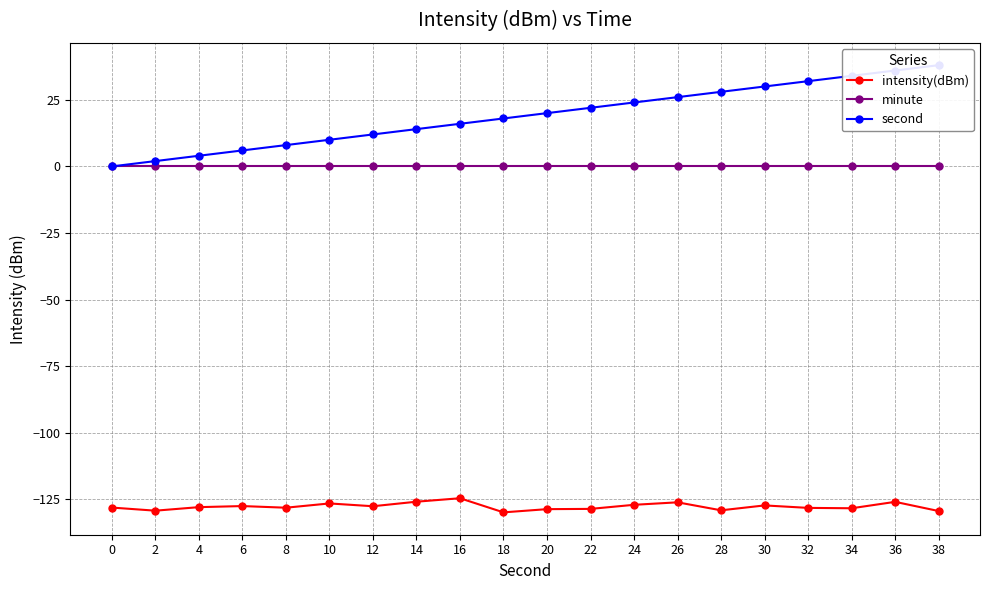

Rank the series by their maximum value, from highest to lowest.

second, minute, intensity(dBm)